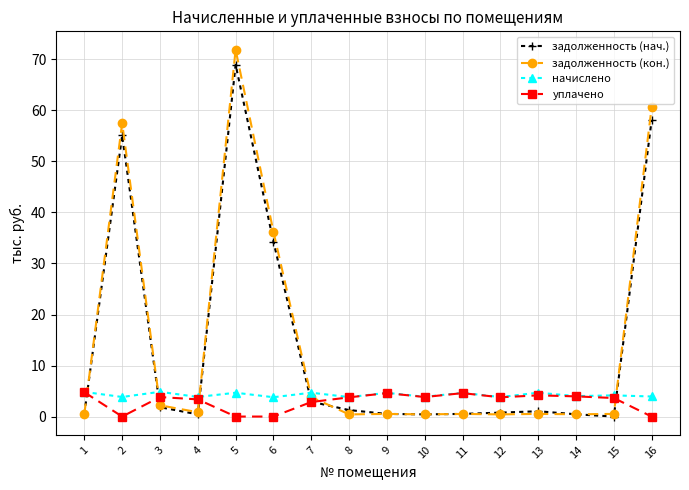

What is the average value of the задолженность (кон.) series?

14.8